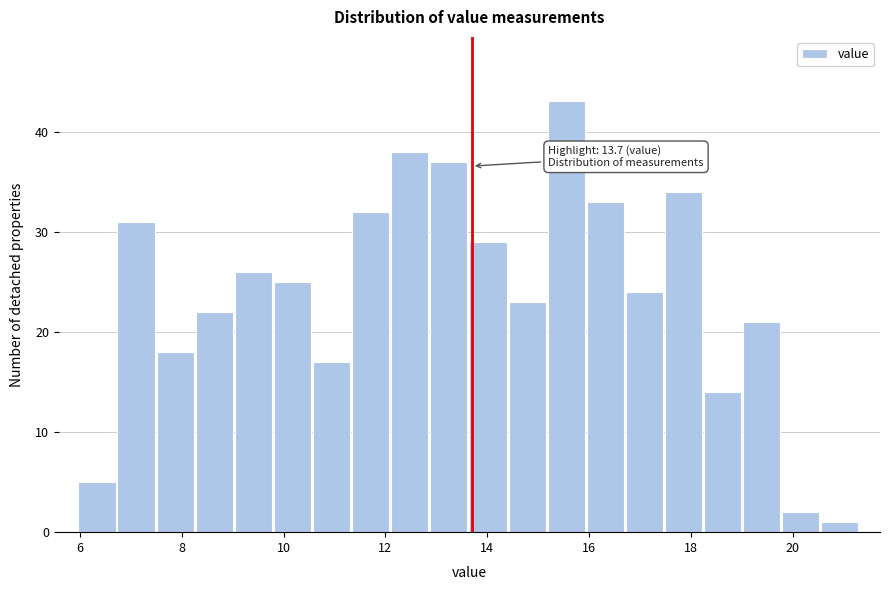

Read against the x-axis, roughly where is the centre of the tallest bar?

15.6